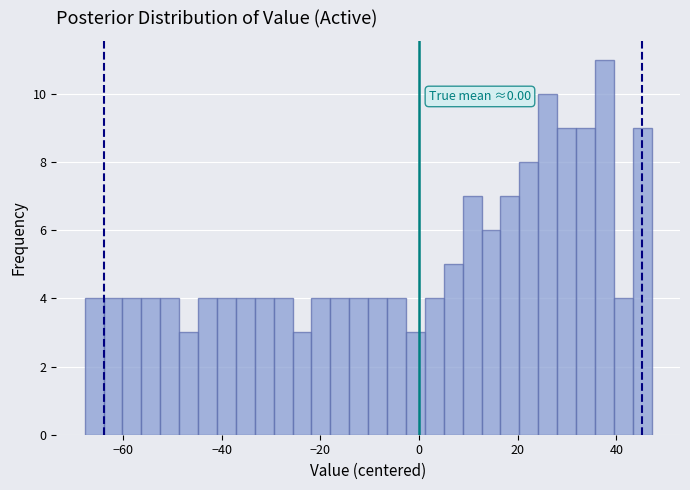

Around what value on the x-axis is the tallest bar? Give the approximate position of its centre, as read against the axis.

38